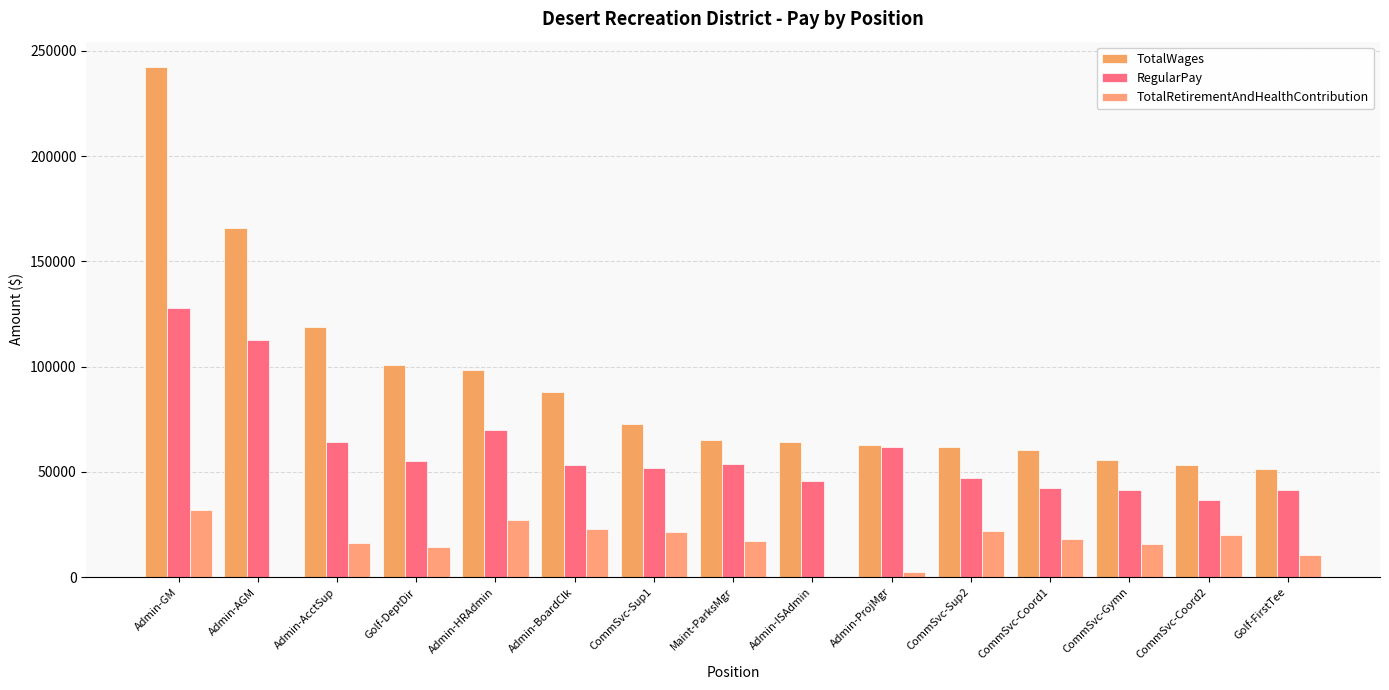

Rank the series at Admin-AGM from highest to lowest value.

TotalWages, RegularPay, TotalRetirementAndHealthContribution